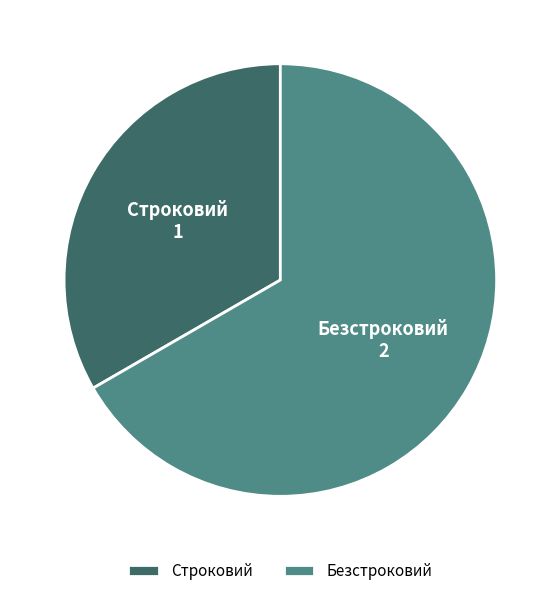

Do Безстроковий and Строковий together represent more than half of the pie?

Yes